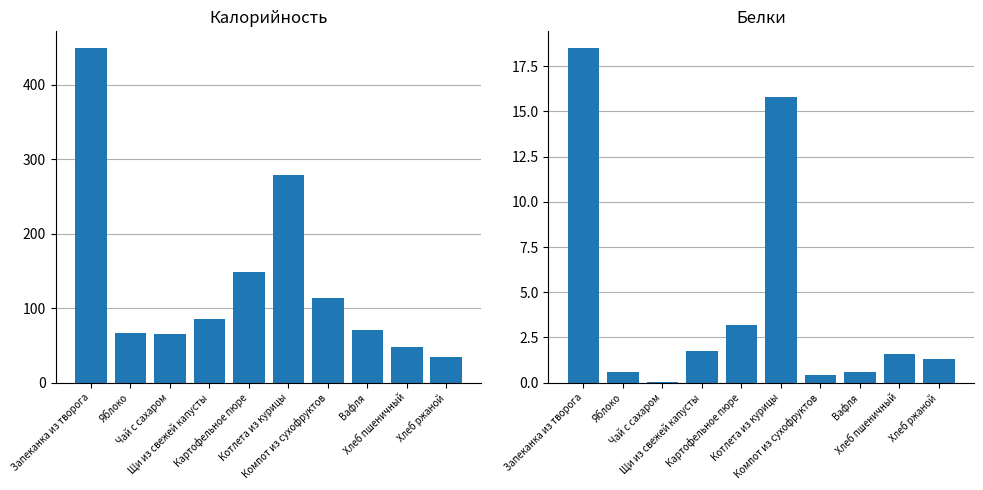

At which category is the sum across all series the highest?

Запеканка из творога